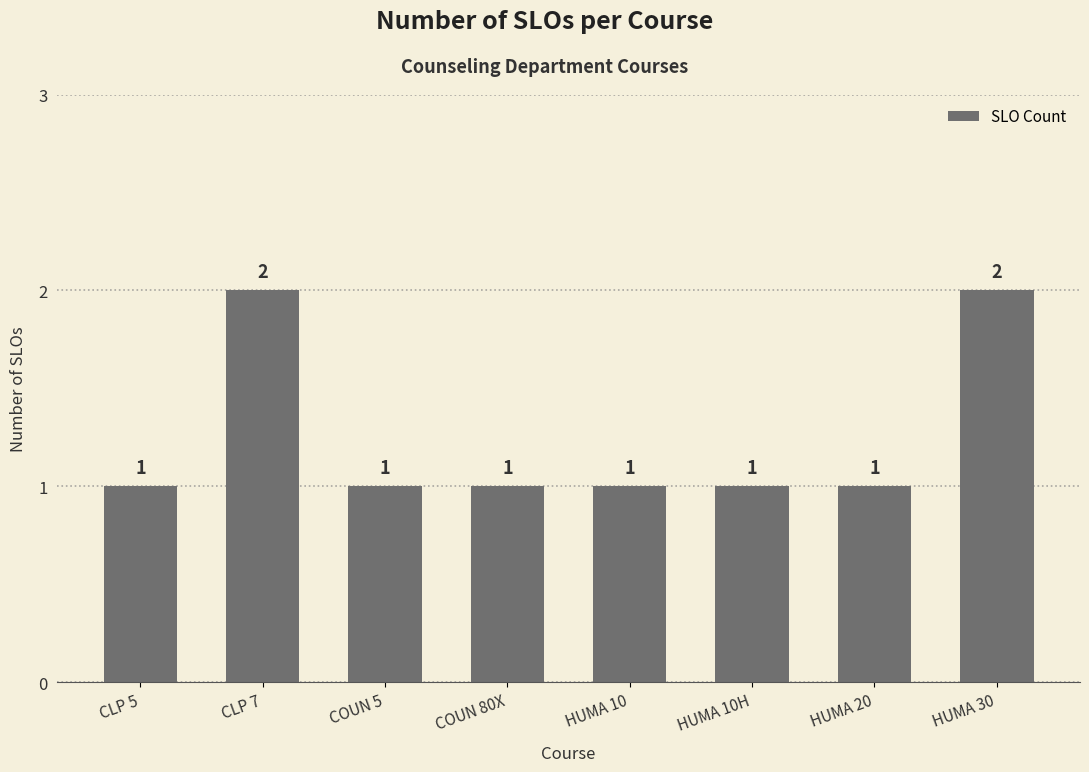

The chart shows a value of 2 at HUMA 30. True or false?

True